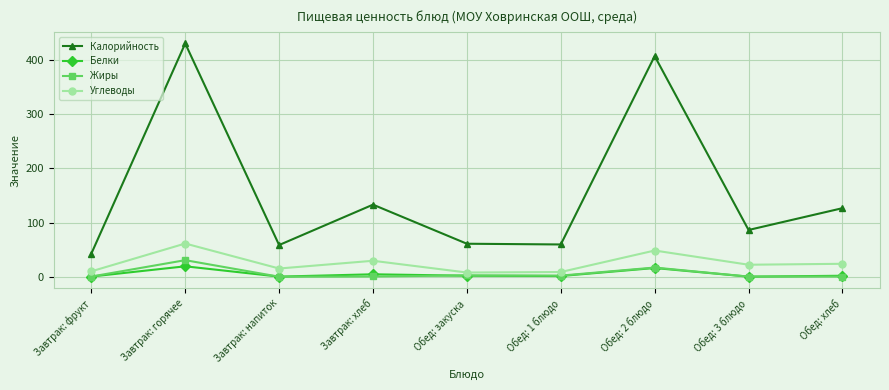

What are all the series names shown in the legend?

Калорийность, Белки, Жиры, Углеводы